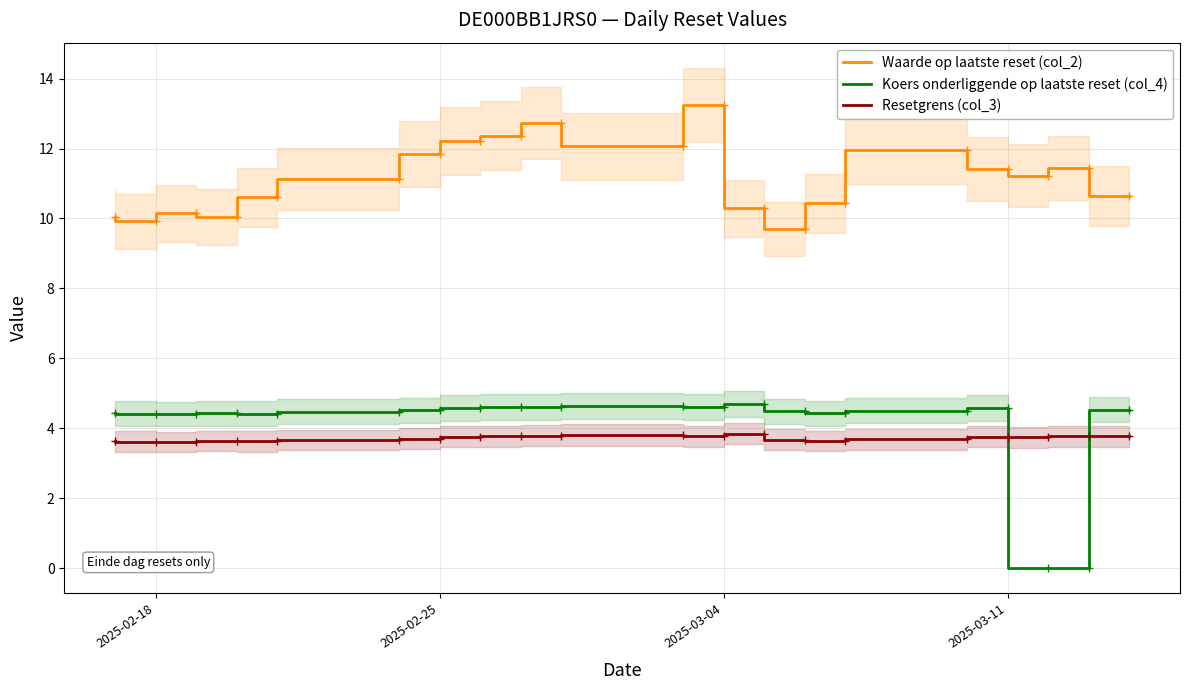

What are all the series names shown in the legend?

Waarde op laatste reset (col_2), Koers onderliggende op laatste reset (col_4), Resetgrens (col_3)